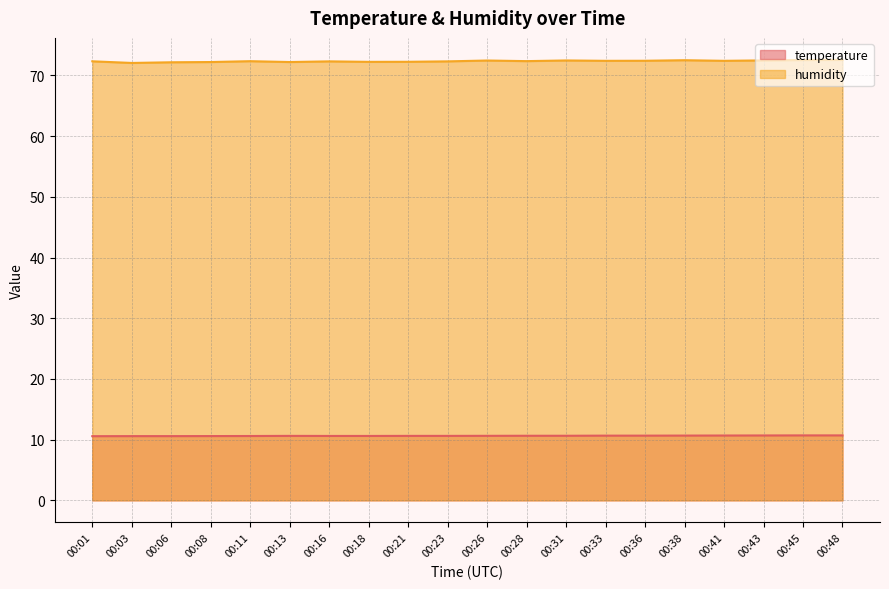

True or false: temperature and humidity cross at least once.

False